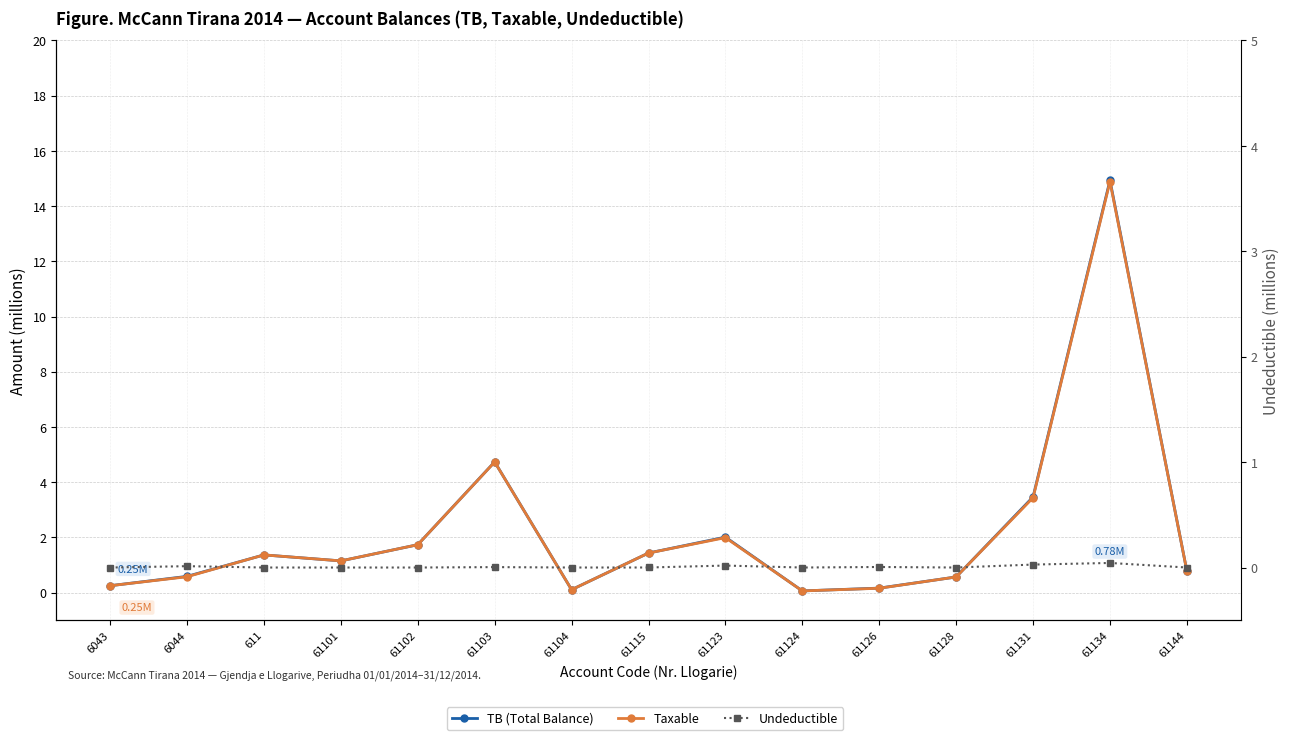

Reading right to left, list all the values displayed in this chart.

TB (Total Balance): 61144=0.8	61134=14.9	61131=3.5	61128=0.6	61126=0.2	61124=0.1	61123=2.0	61115=1.4	61104=0.1	61103=4.7	61102=1.7	61101=1.1	611=1.4	6044=0.6	6043=0.3
Taxable: 61144=0.8	61134=14.9	61131=3.4	61128=0.6	61126=0.2	61124=0.1	61123=2.0	61115=1.4	61104=0.1	61103=4.7	61102=1.7	61101=1.1	611=1.4	6044=0.6	6043=0.3
Undeductible: 61144=0.0	61134=0.0	61131=0.0	61128=0.0	61126=0.0	61124=0.0	61123=0.0	61115=0.0	61104=0.0	61103=0.0	61102=0.0	61101=0.0	611=0.0	6044=0.0	6043=0.0